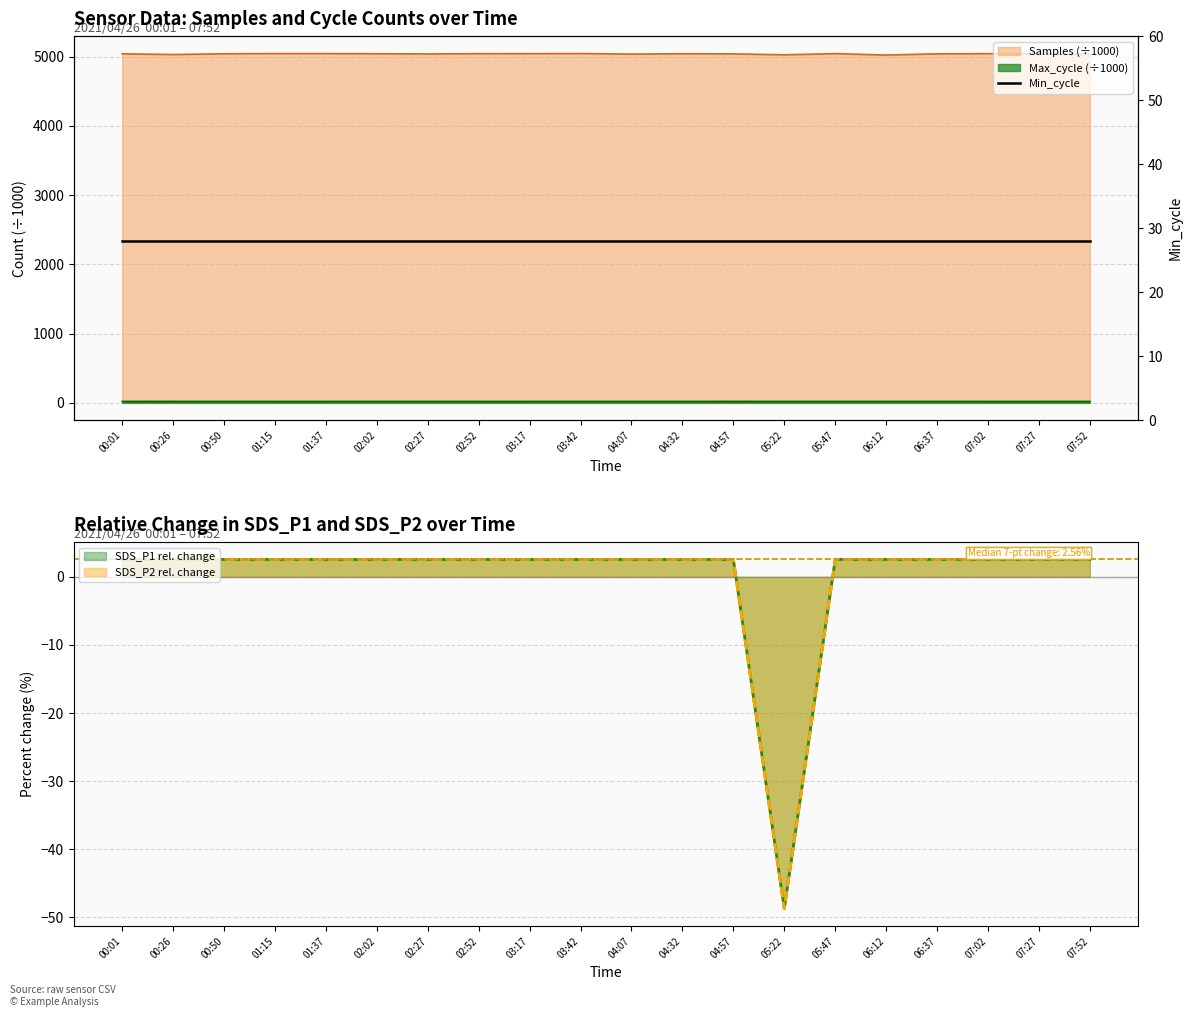

In Samples, how many points are higher than both neighbors (excluding endpoints)?

5